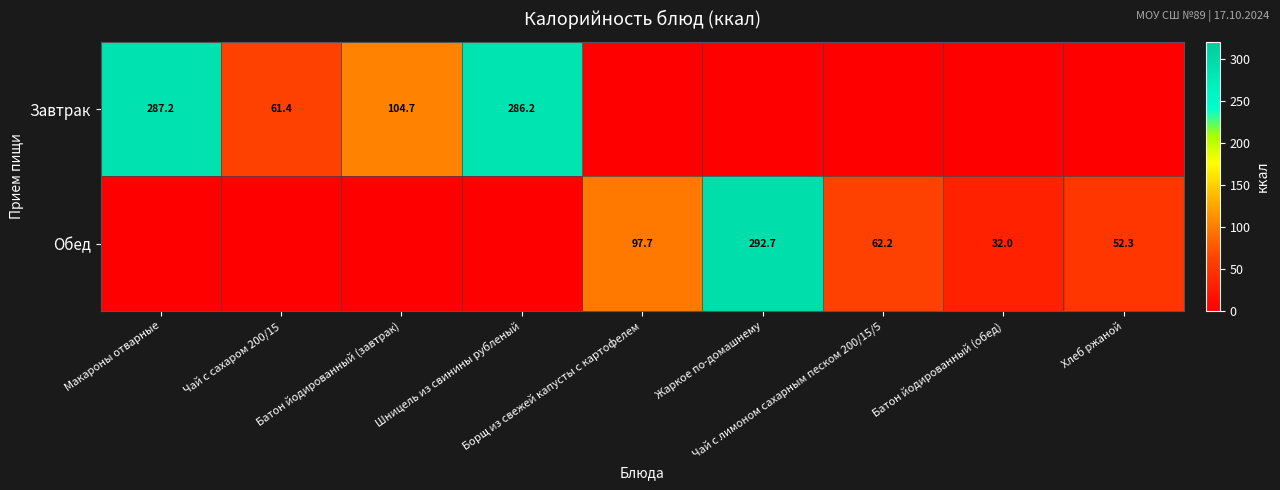

How many positive values does the Завтрак series have?

4